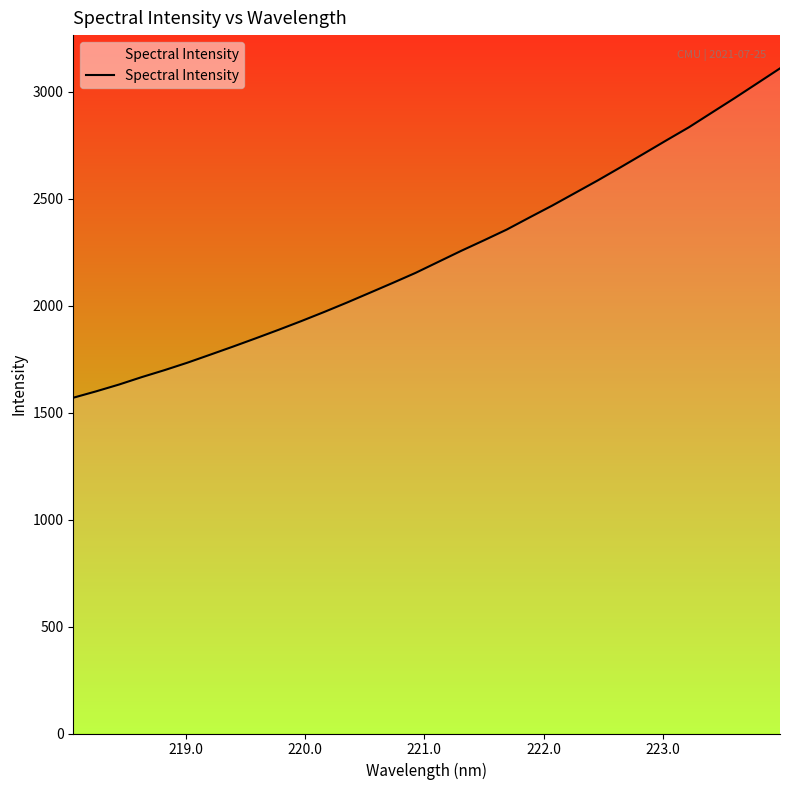

True or false: the data has more than 2 interior local peaks.

False